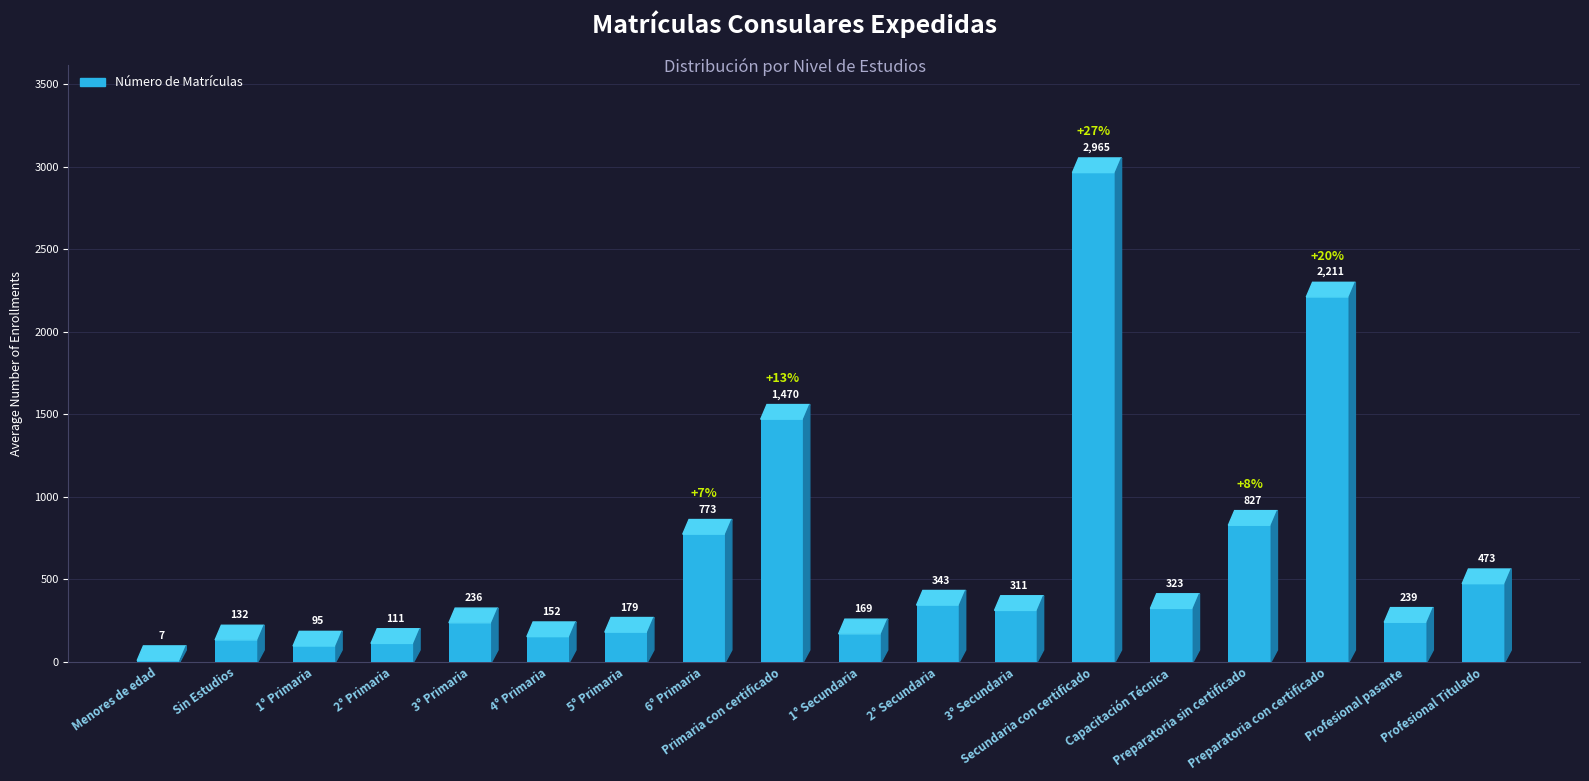

Rank the categories by value from highest to lowest.

Secundaria con certificado, Preparatoria con certificado, Primaria con certificado, Preparatoria sin certificado, 6° Primaria, Profesional Titulado, 2° Secundaria, Capacitación Técnica, 3° Secundaria, Profesional pasante, 3° Primaria, 5° Primaria, 1° Secundaria, 4° Primaria, Sin Estudios, 2° Primaria, 1° Primaria, Menores de edad